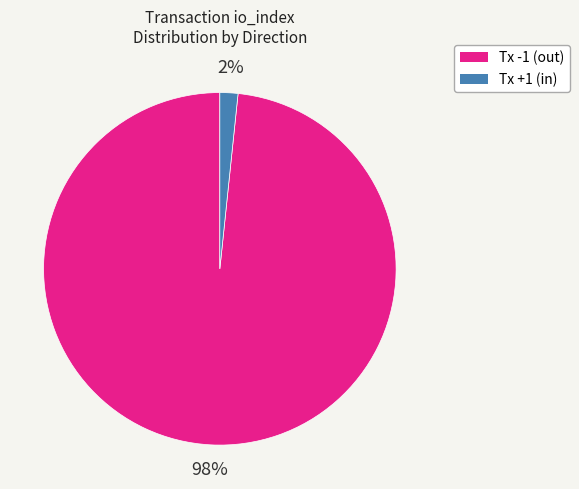

What is the majority slice?

Tx -1 (out)